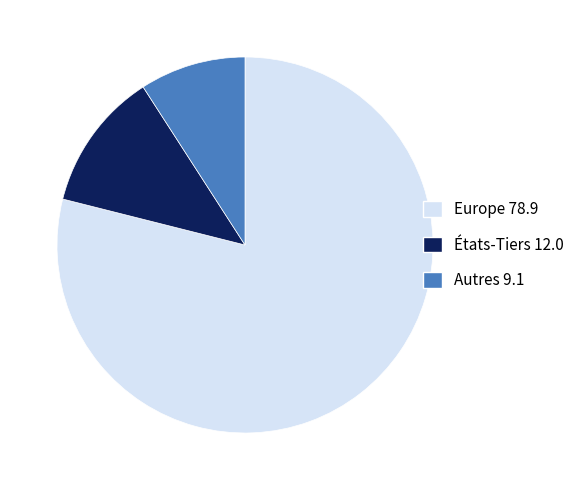

Is there any slice that represents more than half of the pie?

Yes